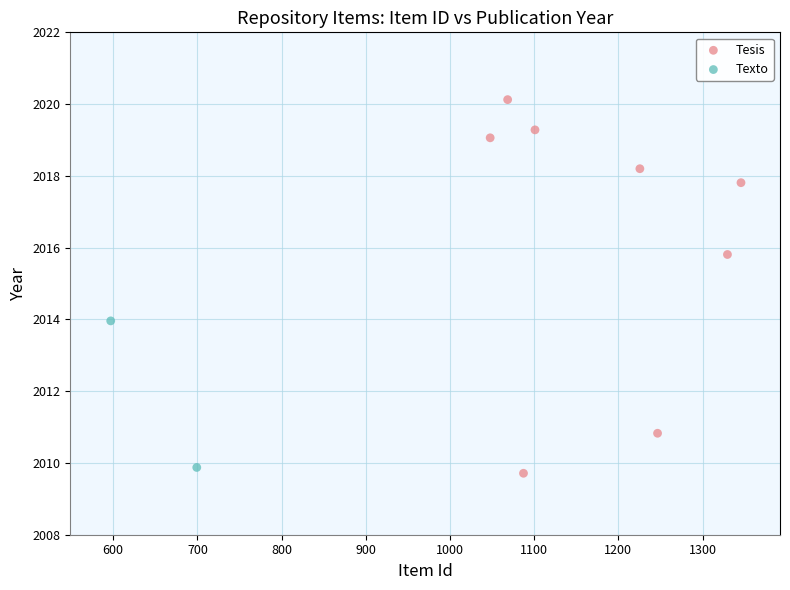

What are all the series names shown in the legend?

Tesis, Texto